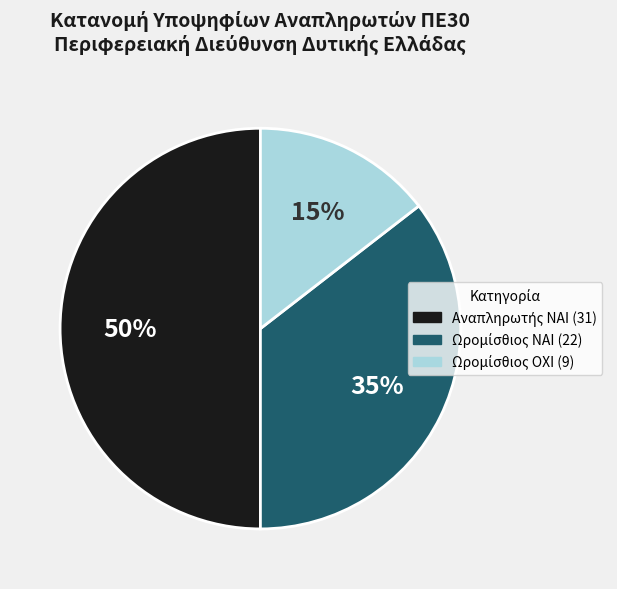

To the nearest percent, what is the average slice percentage?

33%